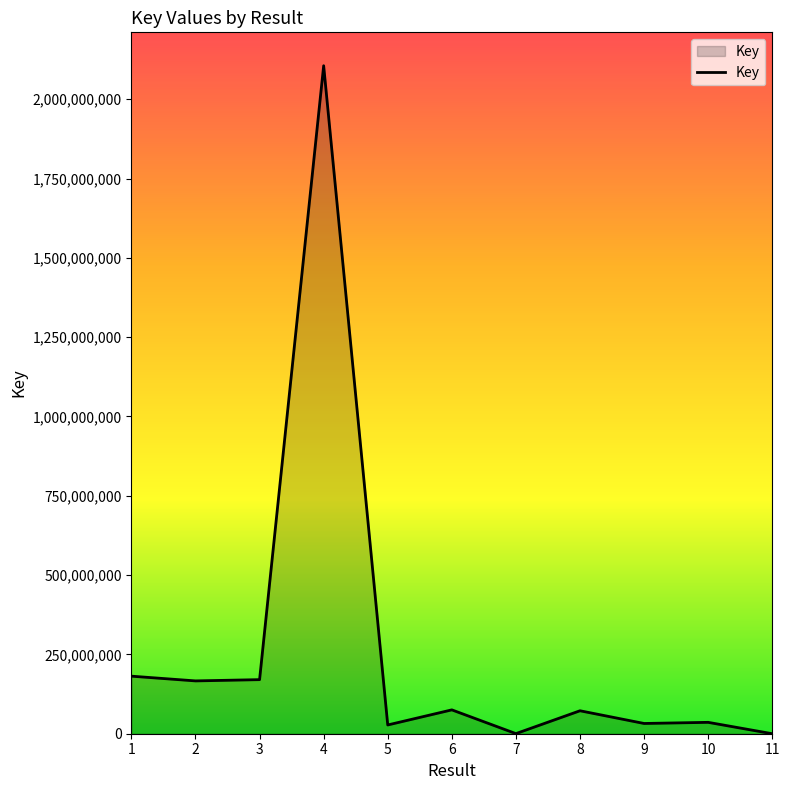

Is it true that the value at 3 is 170456364?

True